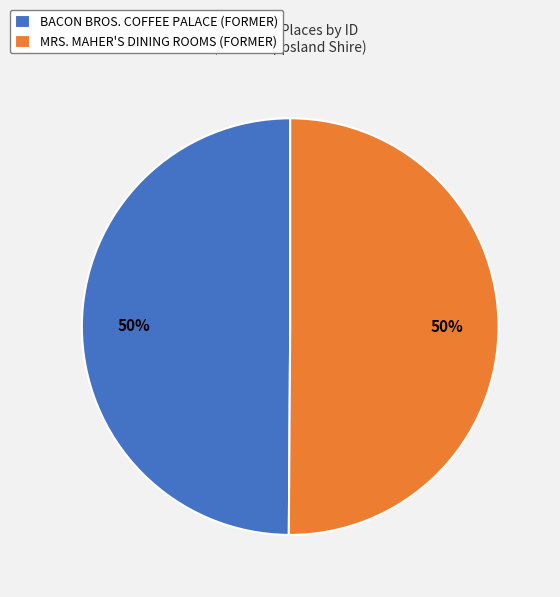

To the nearest percent, what is the average slice percentage?

50%